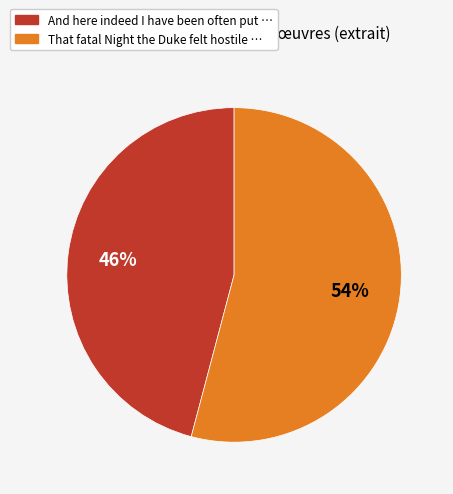

Is And here indeed I have been often put the majority of the pie?

No